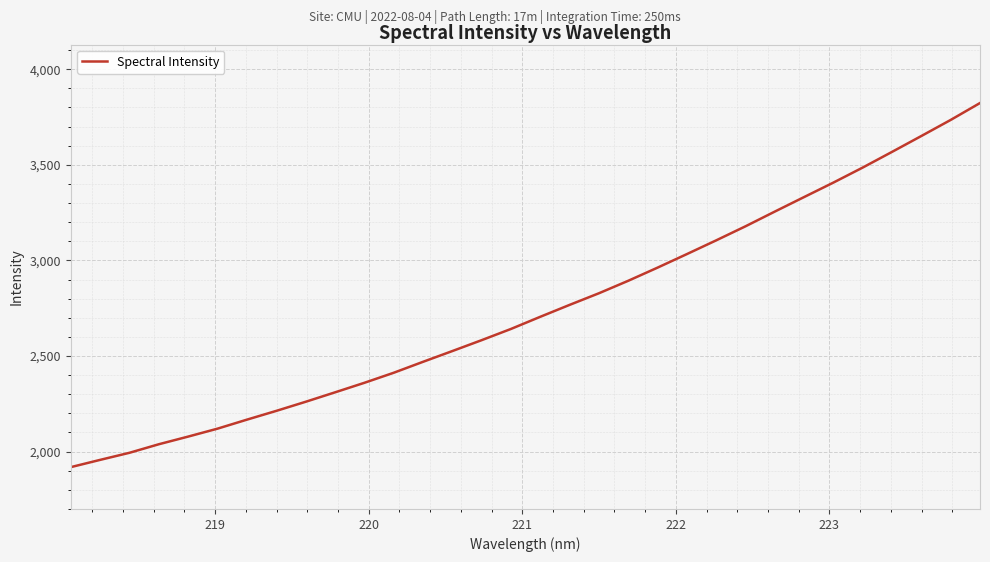

What is the minimum value shown in the chart?

1918.8